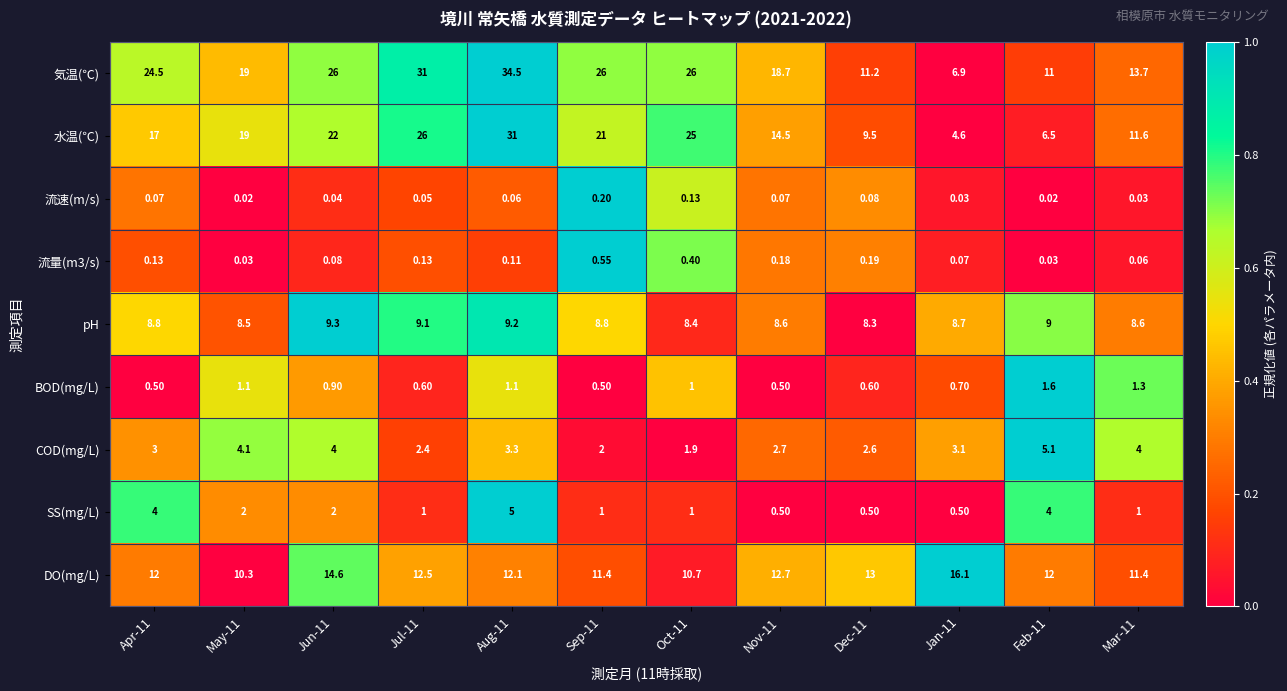

Count the number of categories in the chart.

12